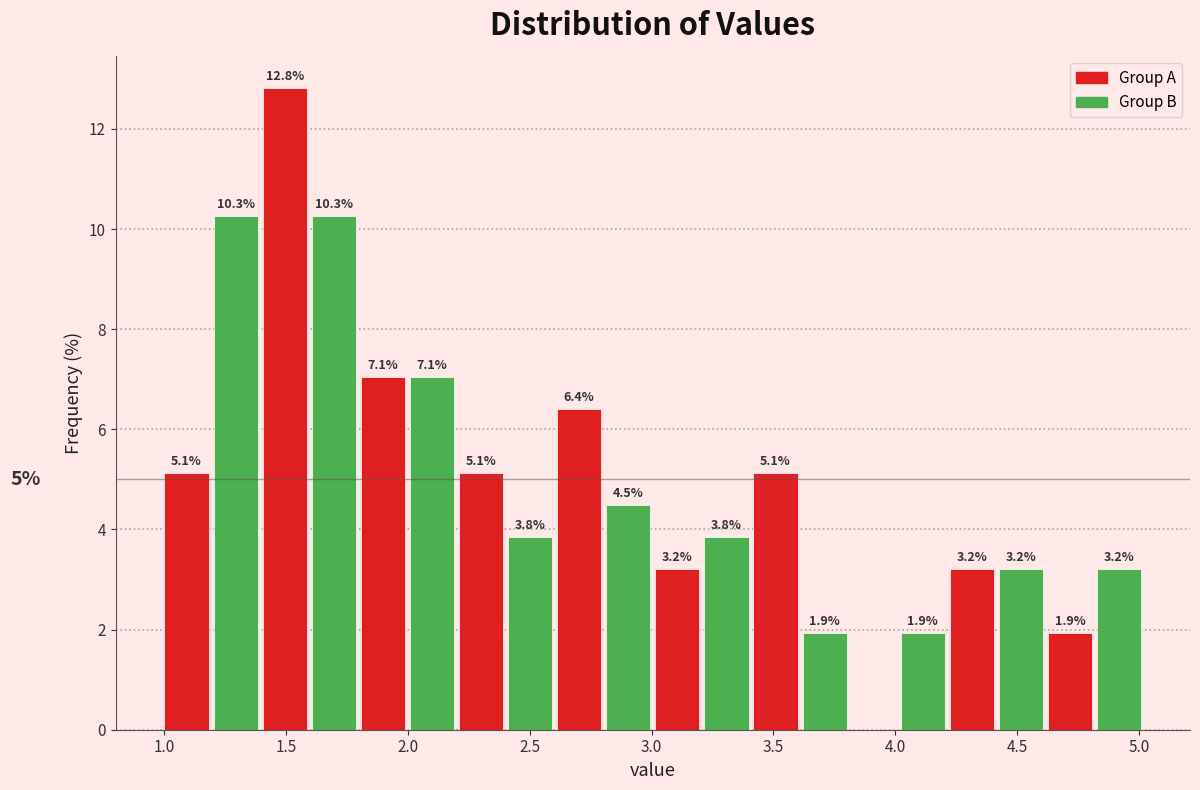

Over which range of the x-axis is the bar tallest?

1.40 to 1.60